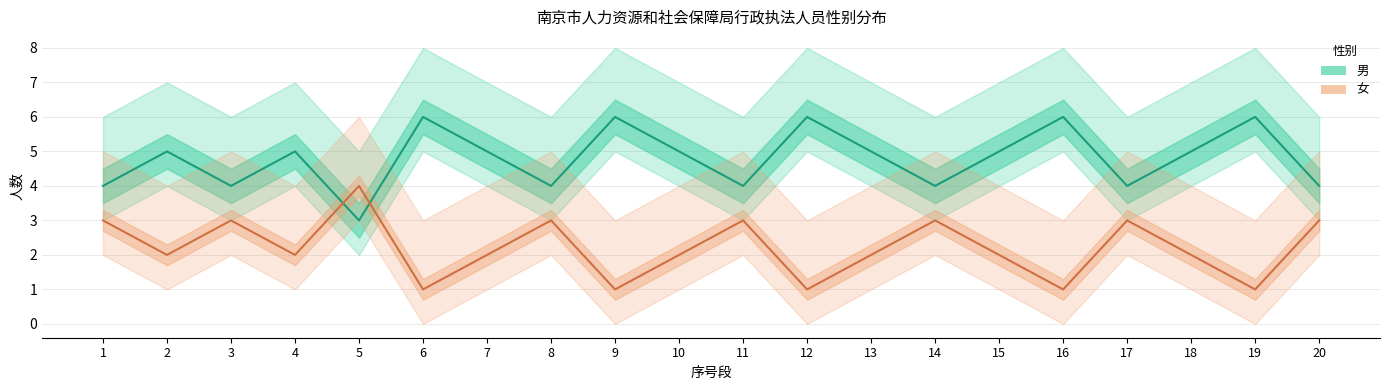

Rank the series by their maximum value, from highest to lowest.

男 (Estimate), 女 (Estimate)